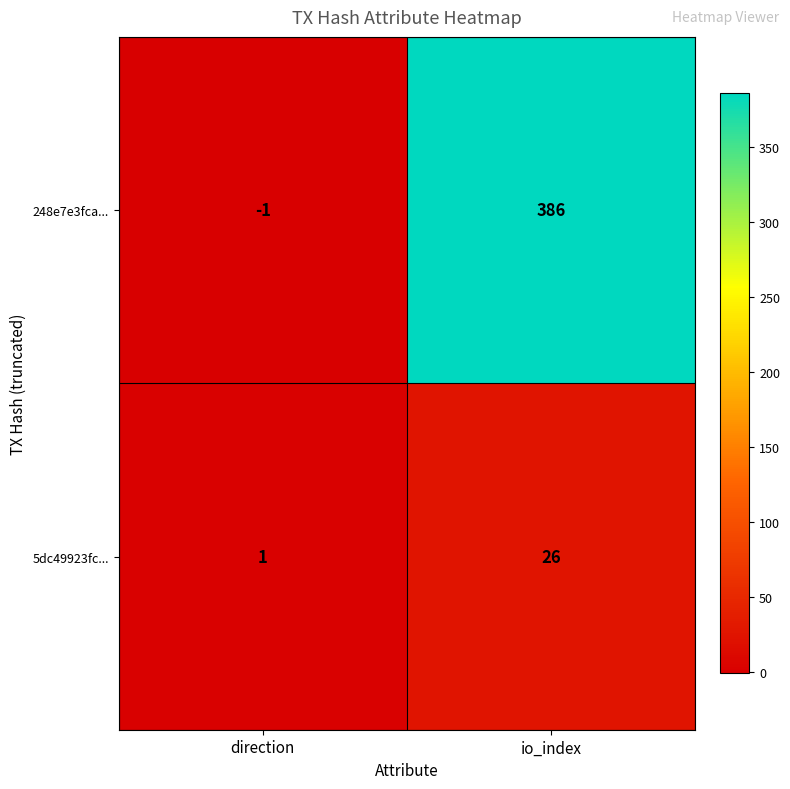

At which label is 248e7e3fca... closest to 192?

direction